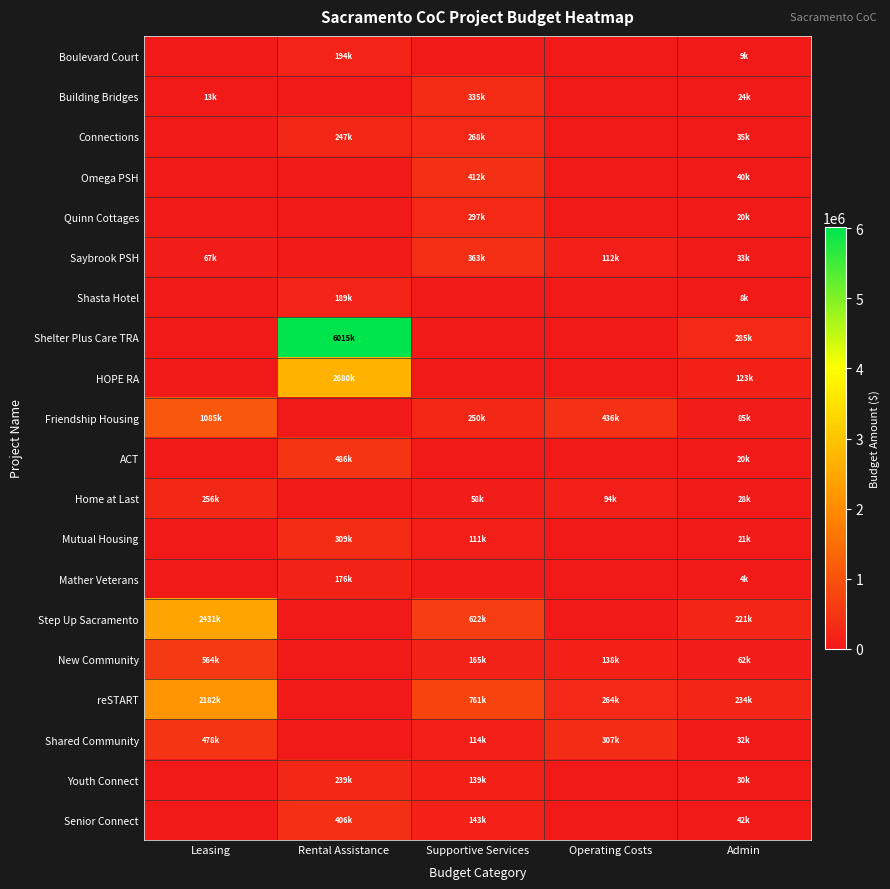

At Operating Costs, list the series in order from smallest to largest.

Boulevard Court, Building Bridges, Connections, Omega PSH, Quinn Cottages, Shasta Hotel, Shelter Plus Care TRA, HOPE RA, ACT, Mutual Housing, Mather Veterans, Step Up Sacramento, Youth Connect, Senior Connect, Home at Last, Saybrook PSH, New Community, reSTART, Shared Community, Friendship Housing